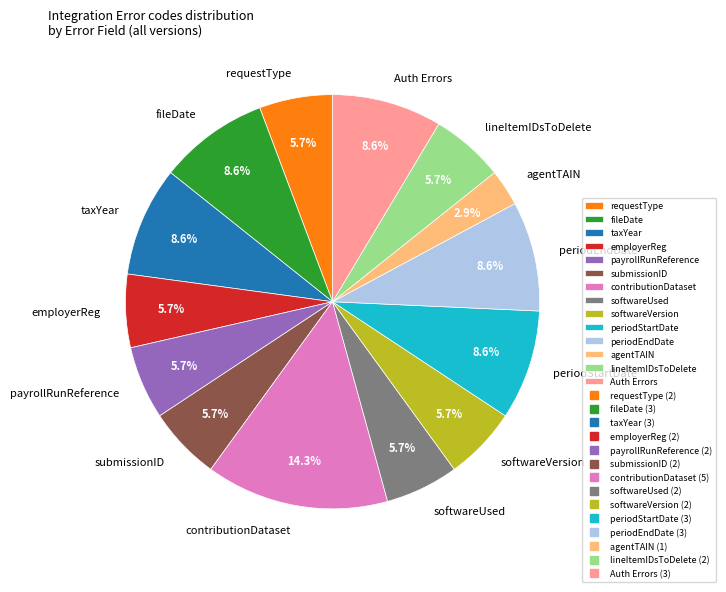

What percentage do periodStartDate and softwareUsed together represent?

14.3%